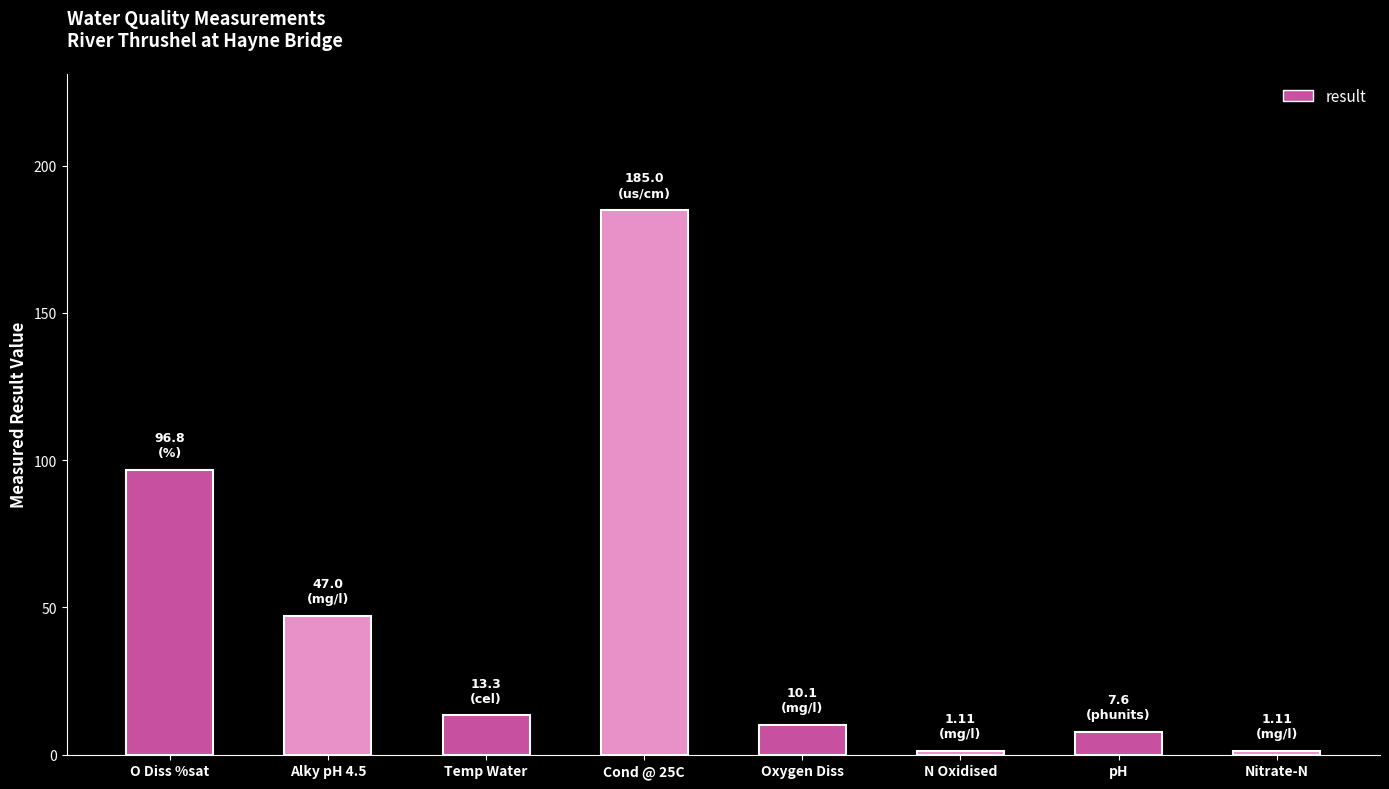

Approximately how many times larger is the value at pH compared to N Oxidised?

6.8